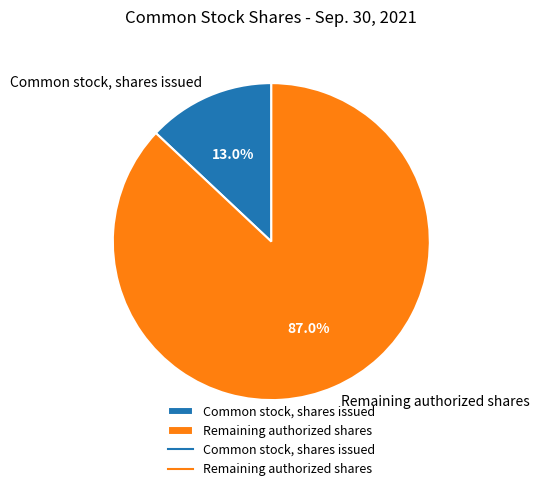

Rank the categories by value from highest to lowest.

Remaining authorized shares, Common stock, shares issued